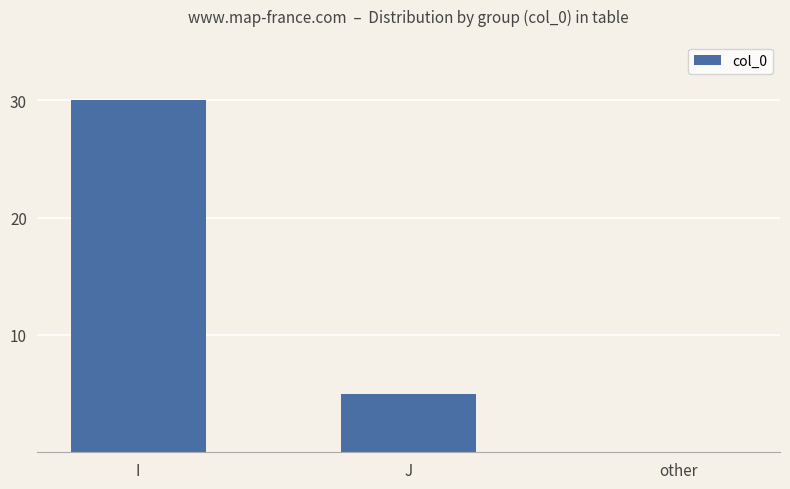

What is the sum of the values at I and other?

30